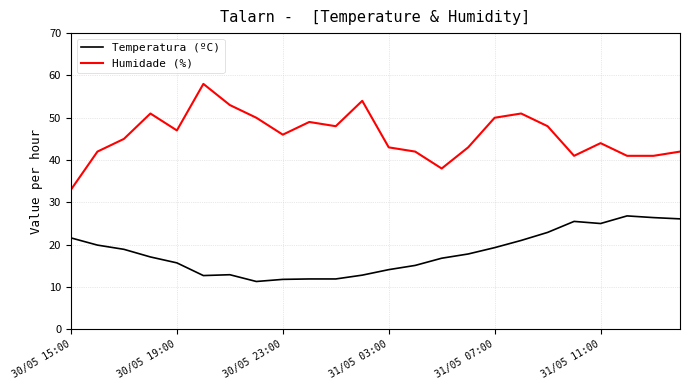

Rank the series by their average value, from lowest to highest.

Temperatura (ºC), Humidade (%)